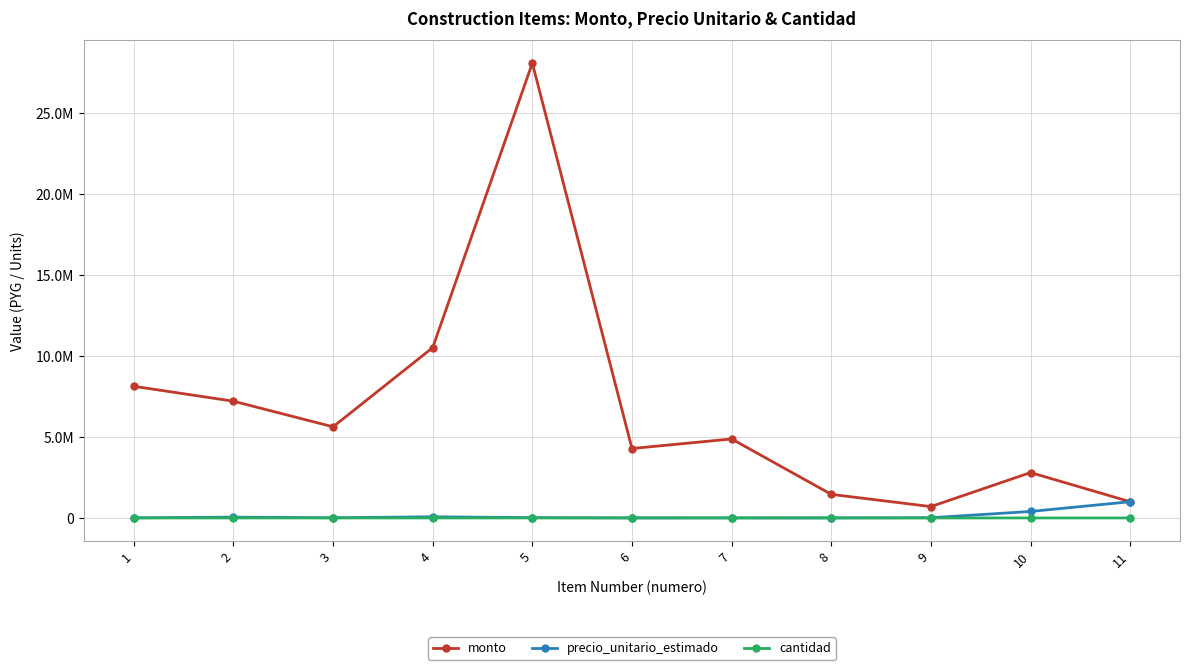

Is this an area chart (filled region under the line)?

No